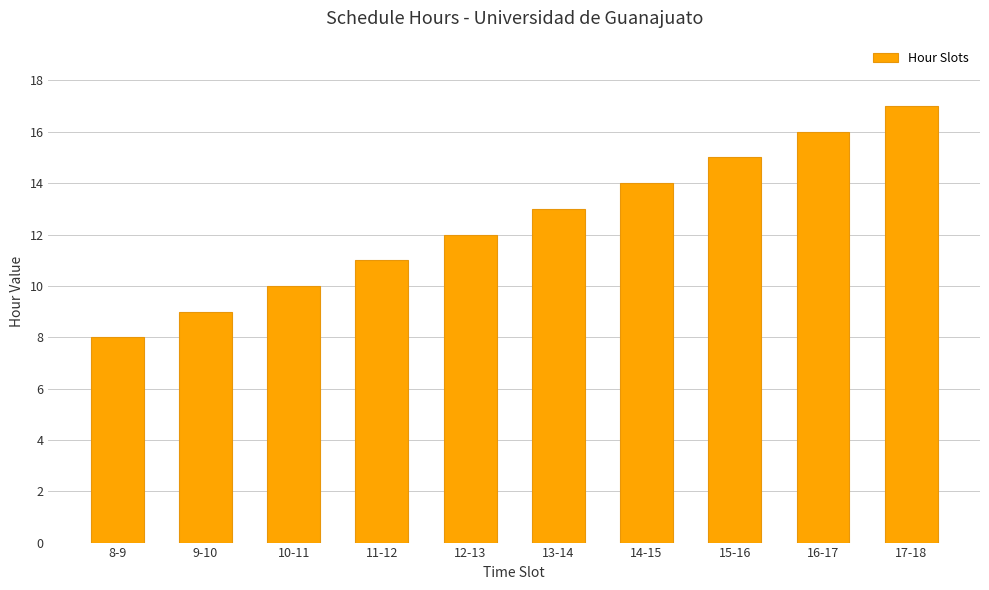

Approximately how many times larger is the value at 11-12 compared to 16-17?

0.7